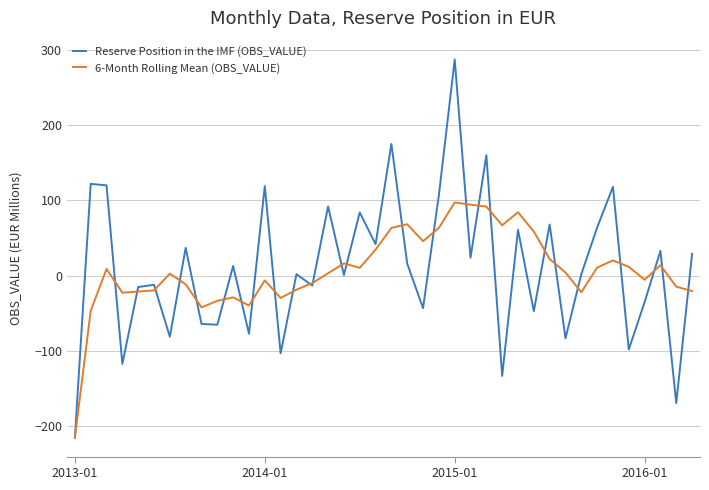

What is the maximum value for Reserve Position in the IMF (OBS_VALUE)?

287.0